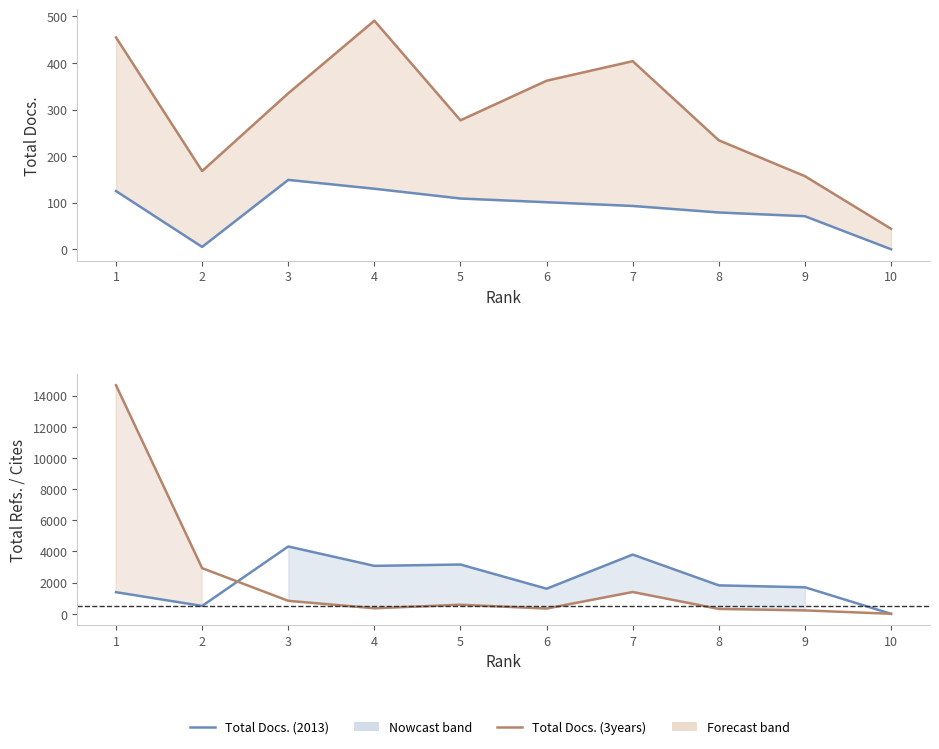

What is the value of the Total Cites (3years) point at the 7th from the left?

1401